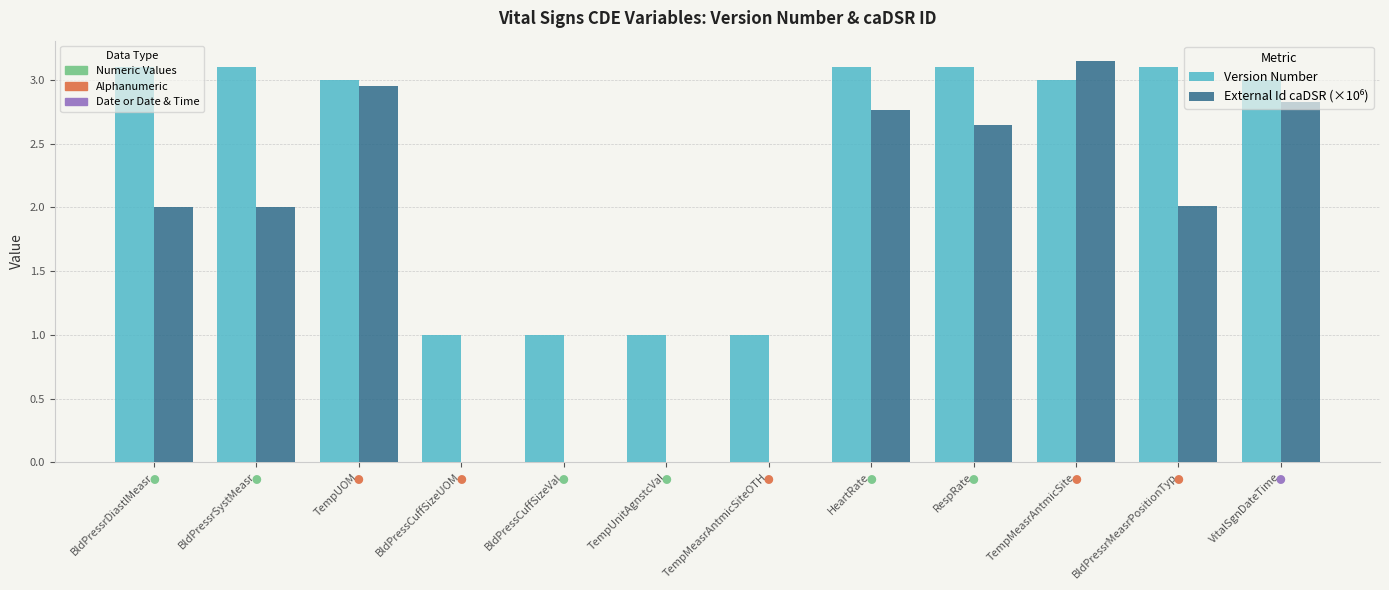

How many categories are shown in the chart?

12